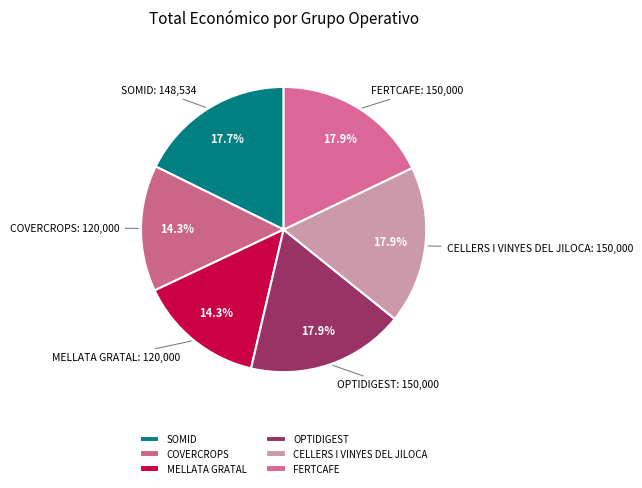

Between MELLATA GRATAL and FERTCAFE, which is larger?

FERTCAFE